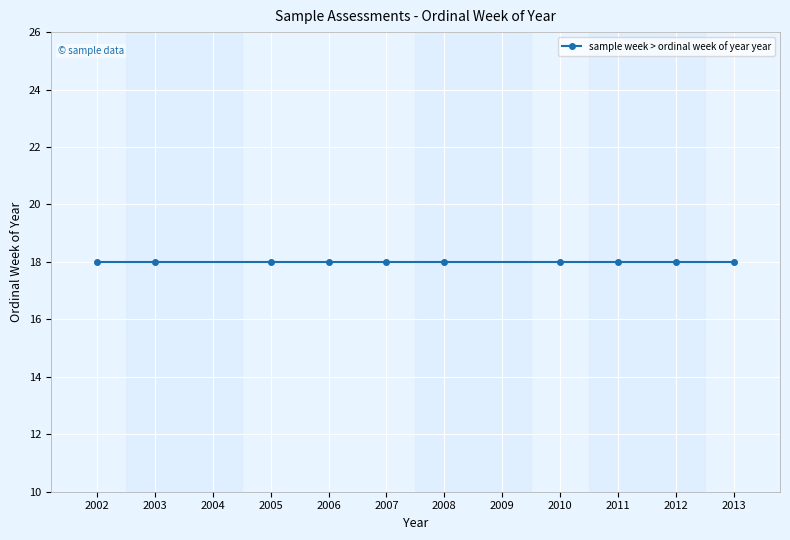

Count the number of categories in the chart.

10